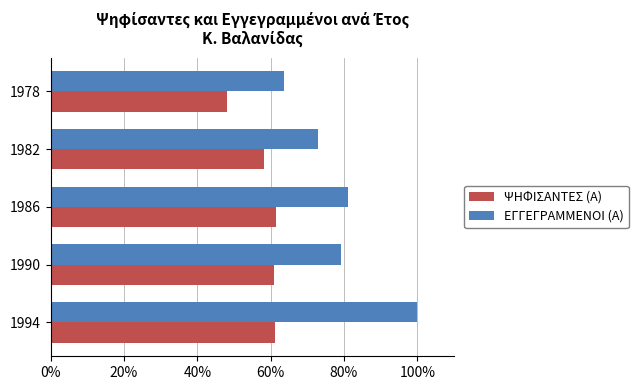

What are all the series names shown in the legend?

ΨΗΦΙΣΑΝΤΕΣ (Α), ΕΓΓΕΓΡΑΜΜΕΝΟΙ (Α)